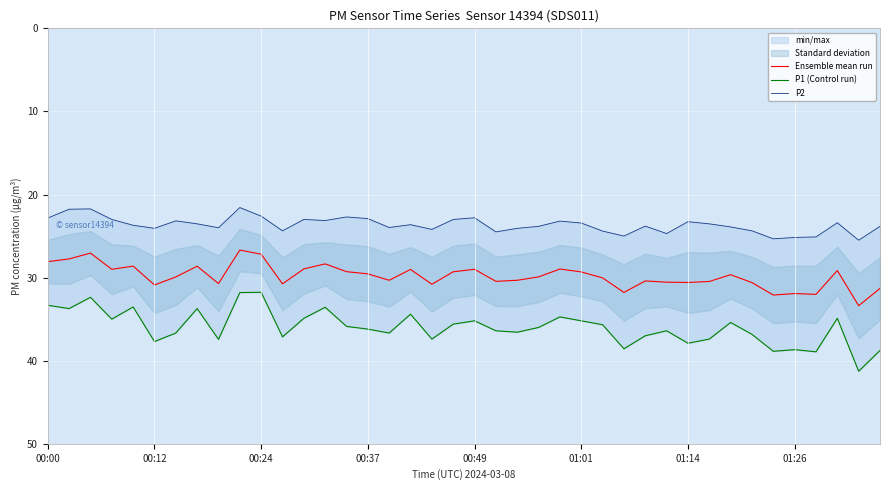

Between 11 and 32, which series saw the biggest shift?

P1 (Control run)